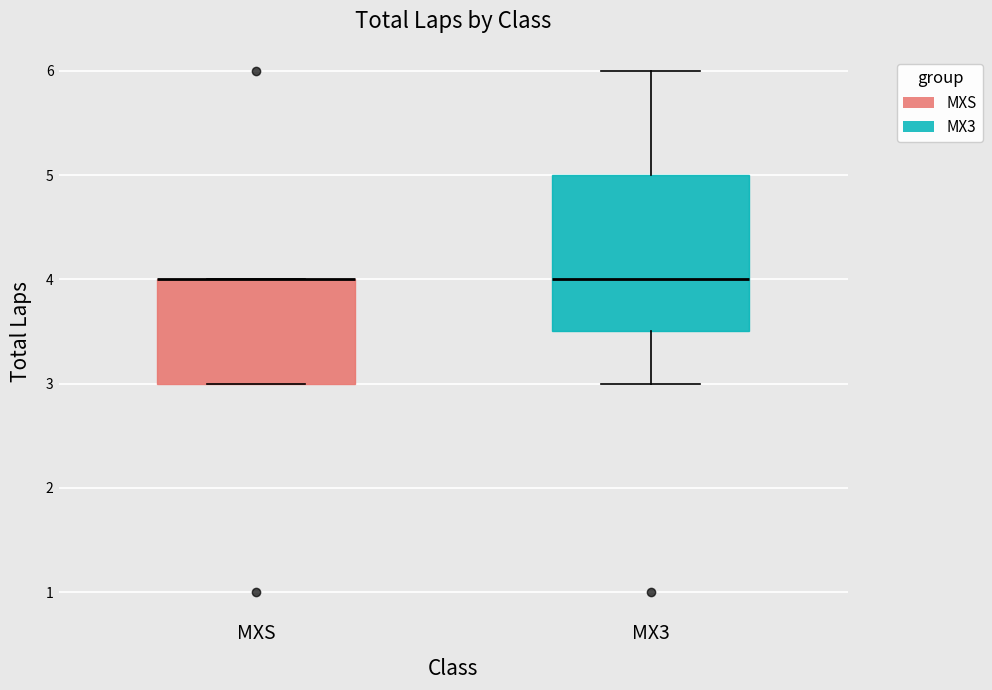

Reading left to right, read every box against the y-axis: the position of its median line, the range the box covers, and the ends of its whiskers. The values are not printed on the chart, so give them approximately, as read against the axis.

MXS: median 4.0 (drawn on the box's upper edge), box 3.0 to 4.0, whiskers 3.0 to 4.0
MX3: median 4.0, box 3.5 to 5.0, whiskers 3.0 to 6.0